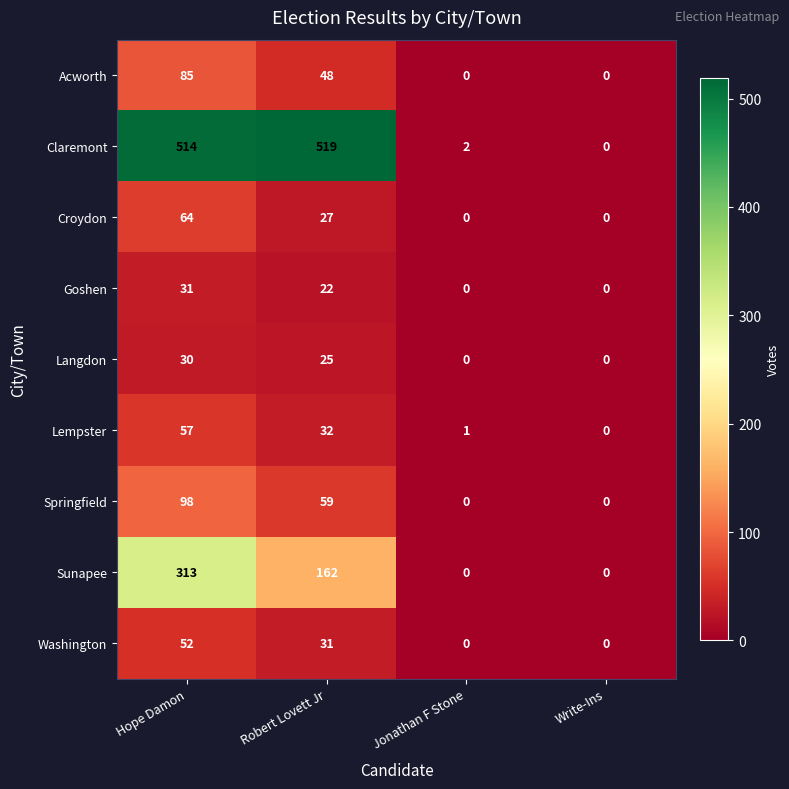

What is the difference between the second highest and minimum values in the Washington series?

31